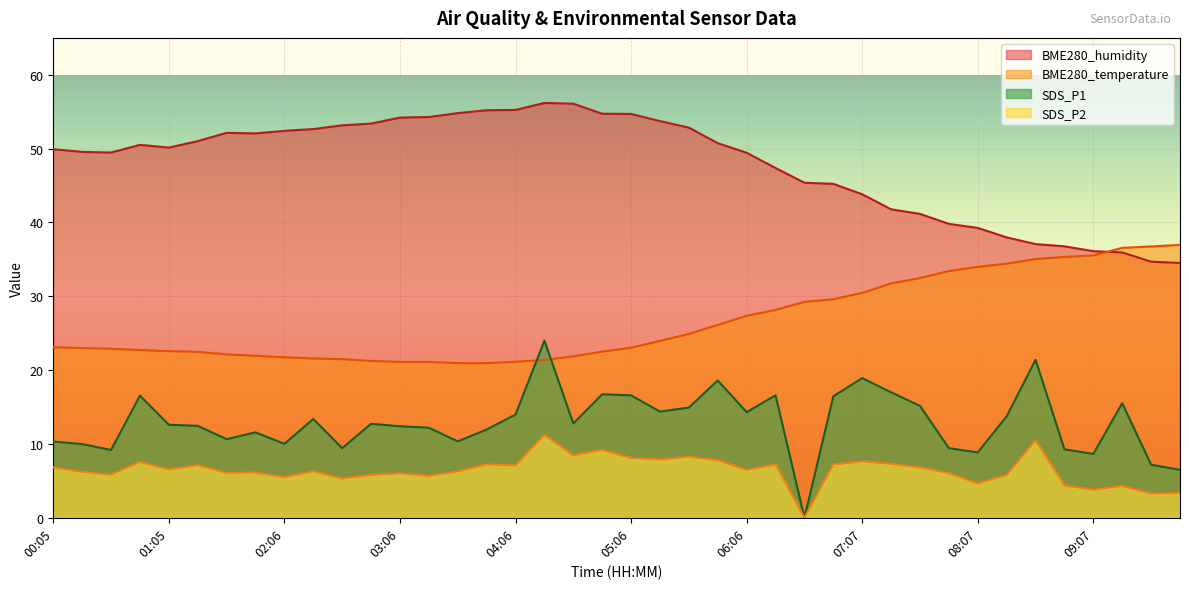

What are all the series names shown in the legend?

BME280_humidity, BME280_temperature, SDS_P1, SDS_P2